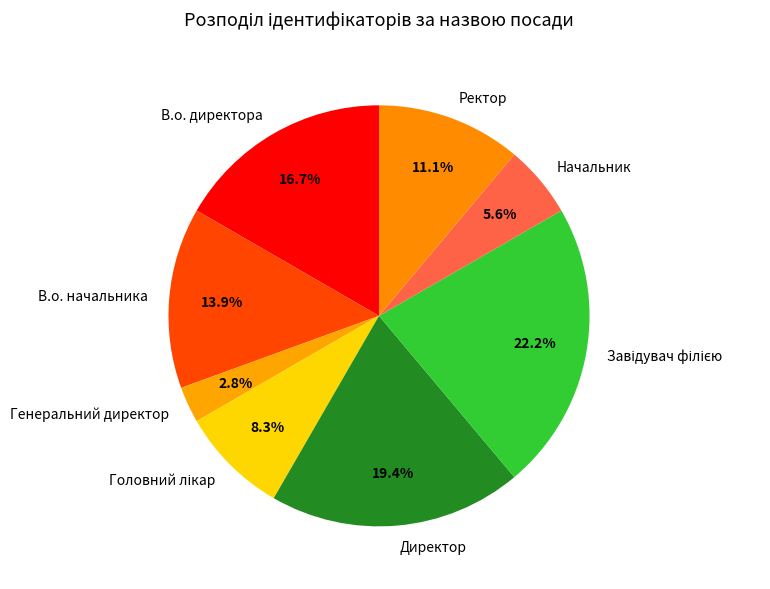

Is there a majority slice in this chart?

No